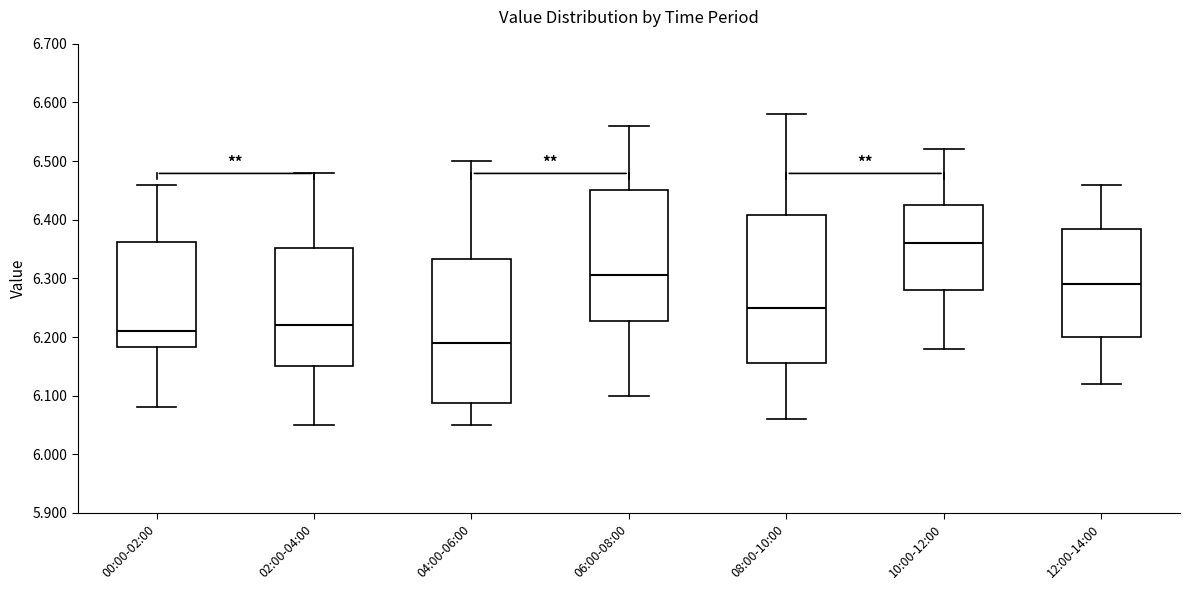

Reading left to right, read every box against the y-axis: the position of its median line, the range the box covers, and the ends of its whiskers. The values are not printed on the chart, so give them approximately, as read against the axis.

00:00-02:00: median 6.21, box 6.18 to 6.36, whiskers 6.08 to 6.46
02:00-04:00: median 6.22, box 6.15 to 6.35, whiskers 6.05 to 6.48
04:00-06:00: median 6.19, box 6.09 to 6.33, whiskers 6.05 to 6.50
06:00-08:00: median 6.31, box 6.23 to 6.45, whiskers 6.10 to 6.56
08:00-10:00: median 6.25, box 6.16 to 6.41, whiskers 6.06 to 6.58
10:00-12:00: median 6.36, box 6.28 to 6.43, whiskers 6.18 to 6.52
12:00-14:00: median 6.29, box 6.20 to 6.39, whiskers 6.12 to 6.46